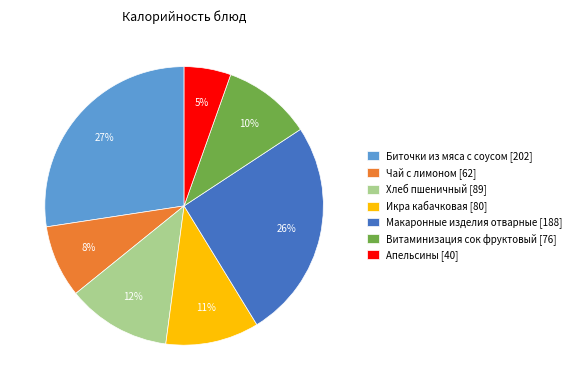

What is the smallest slice in the pie chart?

Апельсины